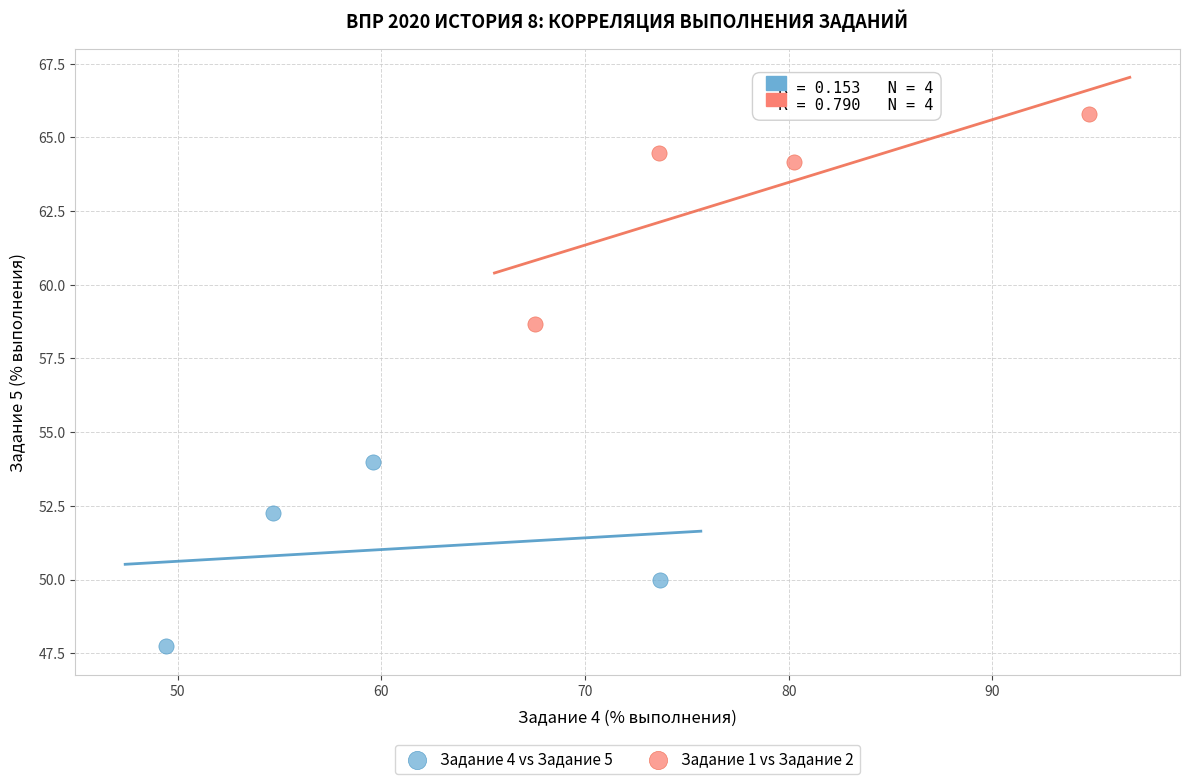

Which series reaches the maximum Y coordinate?

Задание 1 vs Задание 2